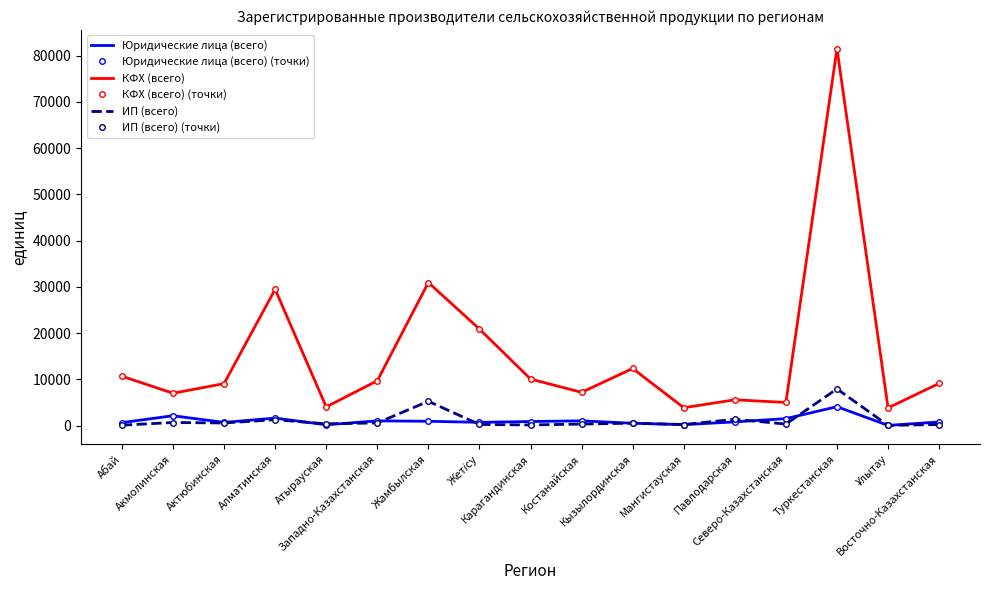

At which label does Юридические лица (всего) reach its minimum?

Ұлытау